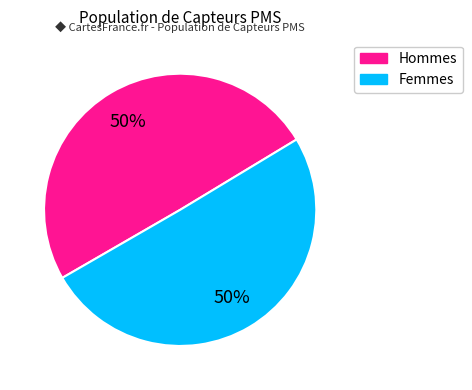

To the nearest percent, what is the average slice percentage?

50%